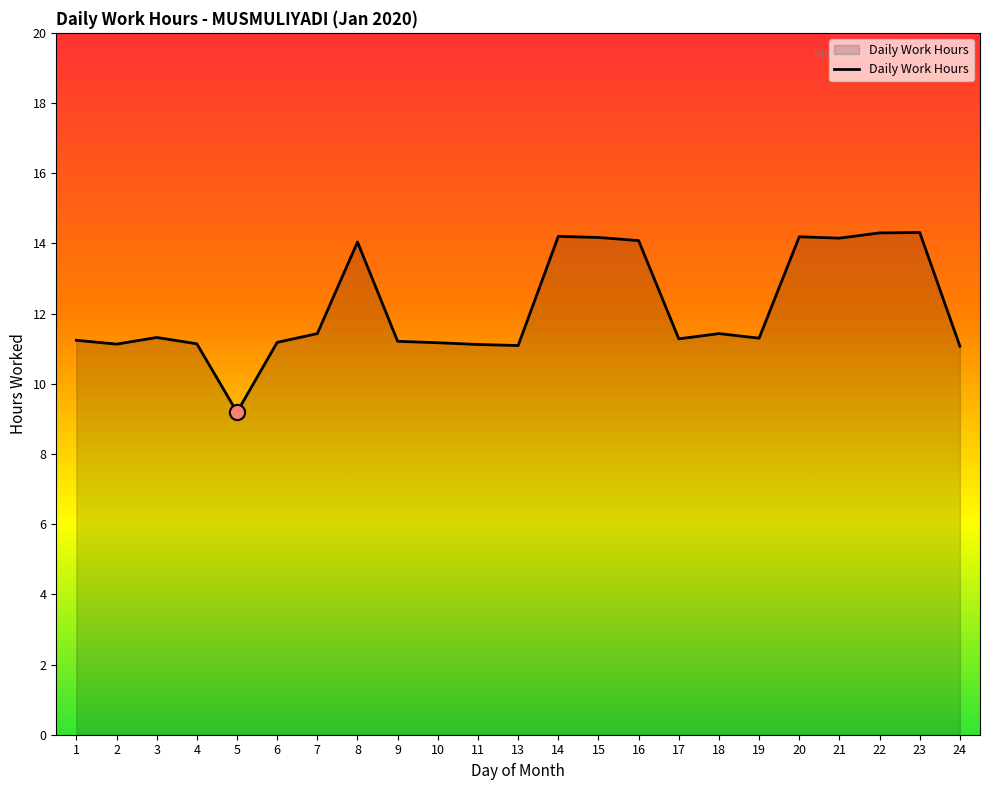

What is the change in value from 4 to 17?

+0.1